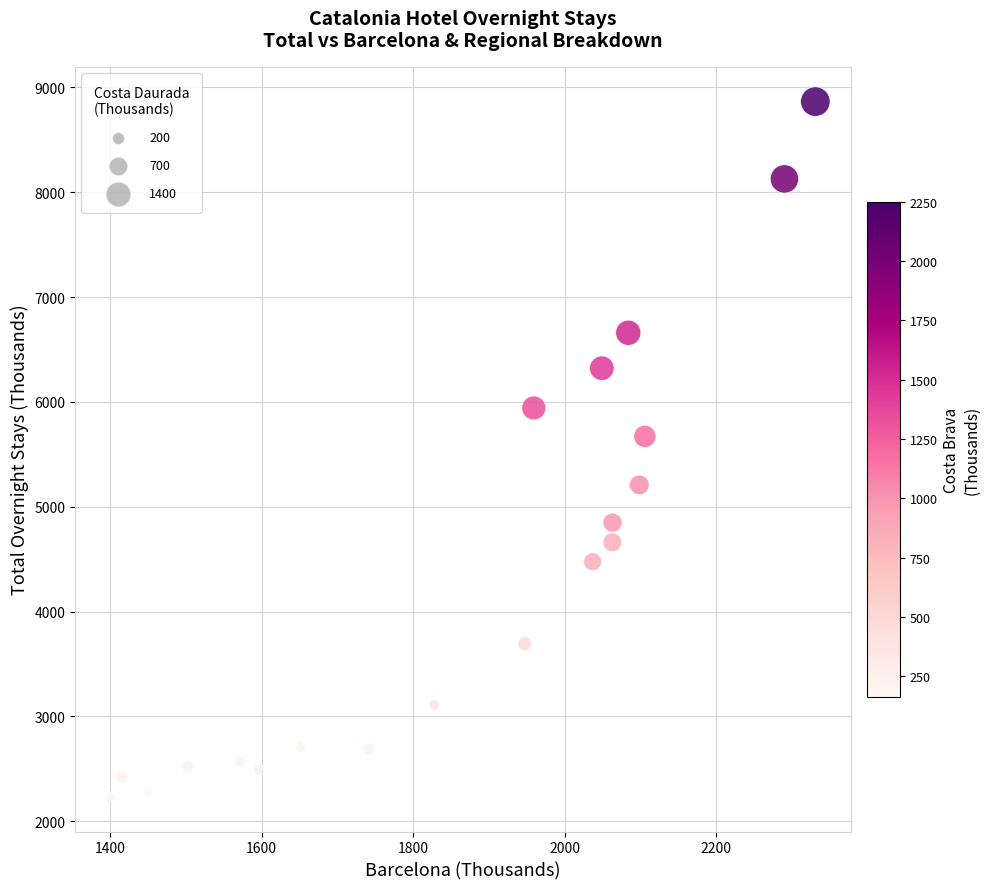

What Y value in the scatter plot is closest to 5549?

5671.1